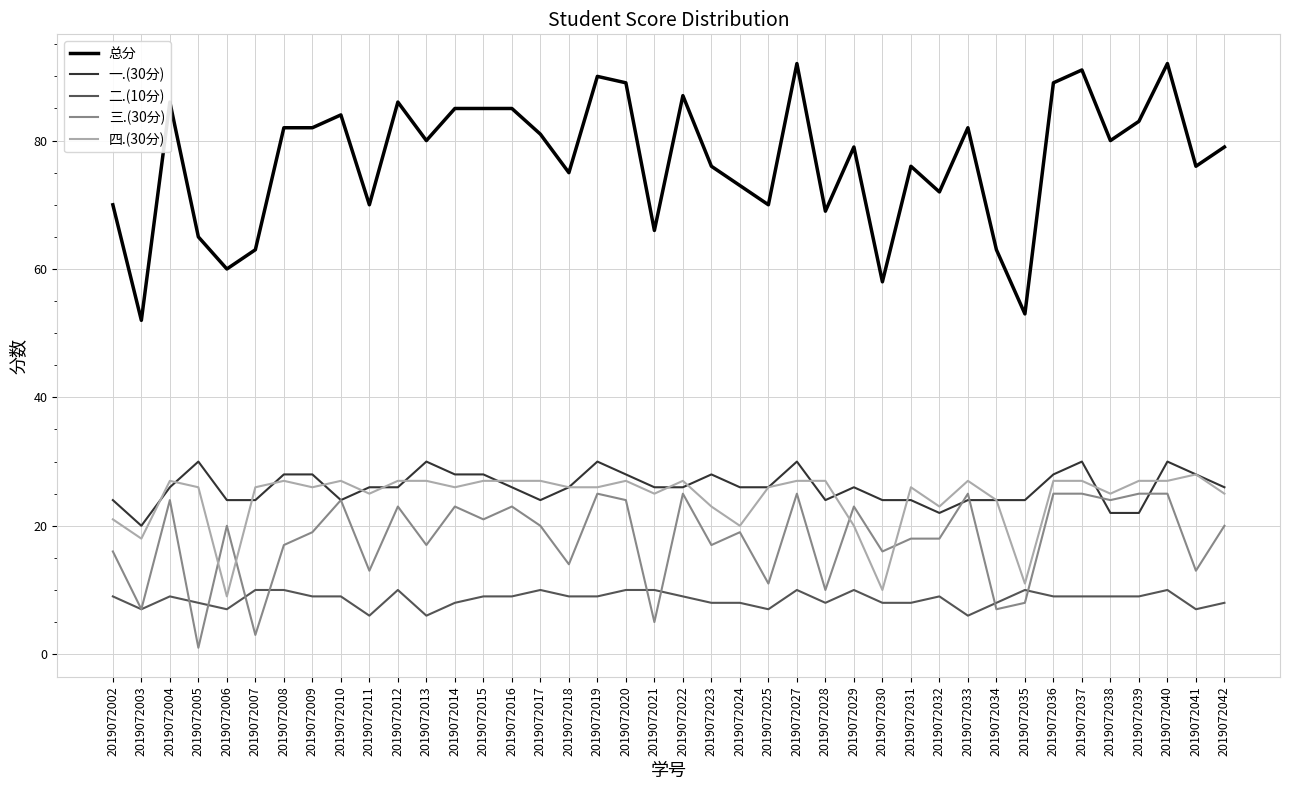

Reading left to right, extract all data points from this chart.

总分: 2019072002=70	2019072003=52	2019072004=86	2019072005=65	2019072006=60	2019072007=63	2019072008=82	2019072009=82	2019072010=84	2019072011=70	2019072012=86	2019072013=80	2019072014=85	2019072015=85	2019072016=85	2019072017=81	2019072018=75	2019072019=90	2019072020=89	2019072021=66	2019072022=87	2019072023=76	2019072024=73	2019072025=70	2019072027=92	2019072028=69	2019072029=79	2019072030=58	2019072031=76	2019072032=72	2019072033=82	2019072034=63	2019072035=53	2019072036=89	2019072037=91	2019072038=80	2019072039=83	2019072040=92	2019072041=76	2019072042=79
一.(30分): 2019072002=24	2019072003=20	2019072004=26	2019072005=30	2019072006=24	2019072007=24	2019072008=28	2019072009=28	2019072010=24	2019072011=26	2019072012=26	2019072013=30	2019072014=28	2019072015=28	2019072016=26	2019072017=24	2019072018=26	2019072019=30	2019072020=28	2019072021=26	2019072022=26	2019072023=28	2019072024=26	2019072025=26	2019072027=30	2019072028=24	2019072029=26	2019072030=24	2019072031=24	2019072032=22	2019072033=24	2019072034=24	2019072035=24	2019072036=28	2019072037=30	2019072038=22	2019072039=22	2019072040=30	2019072041=28	2019072042=26
二.(10分): 2019072002=9	2019072003=7	2019072004=9	2019072005=8	2019072006=7	2019072007=10	2019072008=10	2019072009=9	2019072010=9	2019072011=6	2019072012=10	2019072013=6	2019072014=8	2019072015=9	2019072016=9	2019072017=10	2019072018=9	2019072019=9	2019072020=10	2019072021=10	2019072022=9	2019072023=8	2019072024=8	2019072025=7	2019072027=10	2019072028=8	2019072029=10	2019072030=8	2019072031=8	2019072032=9	2019072033=6	2019072034=8	2019072035=10	2019072036=9	2019072037=9	2019072038=9	2019072039=9	2019072040=10	2019072041=7	2019072042=8
三.(30分): 2019072002=16	2019072003=7	2019072004=24	2019072005=1	2019072006=20	2019072007=3	2019072008=17	2019072009=19	2019072010=24	2019072011=13	2019072012=23	2019072013=17	2019072014=23	2019072015=21	2019072016=23	2019072017=20	2019072018=14	2019072019=25	2019072020=24	2019072021=5	2019072022=25	2019072023=17	2019072024=19	2019072025=11	2019072027=25	2019072028=10	2019072029=23	2019072030=16	2019072031=18	2019072032=18	2019072033=25	2019072034=7	2019072035=8	2019072036=25	2019072037=25	2019072038=24	2019072039=25	2019072040=25	2019072041=13	2019072042=20
四.(30分): 2019072002=21	2019072003=18	2019072004=27	2019072005=26	2019072006=9	2019072007=26	2019072008=27	2019072009=26	2019072010=27	2019072011=25	2019072012=27	2019072013=27	2019072014=26	2019072015=27	2019072016=27	2019072017=27	2019072018=26	2019072019=26	2019072020=27	2019072021=25	2019072022=27	2019072023=23	2019072024=20	2019072025=26	2019072027=27	2019072028=27	2019072029=20	2019072030=10	2019072031=26	2019072032=23	2019072033=27	2019072034=24	2019072035=11	2019072036=27	2019072037=27	2019072038=25	2019072039=27	2019072040=27	2019072041=28	2019072042=25